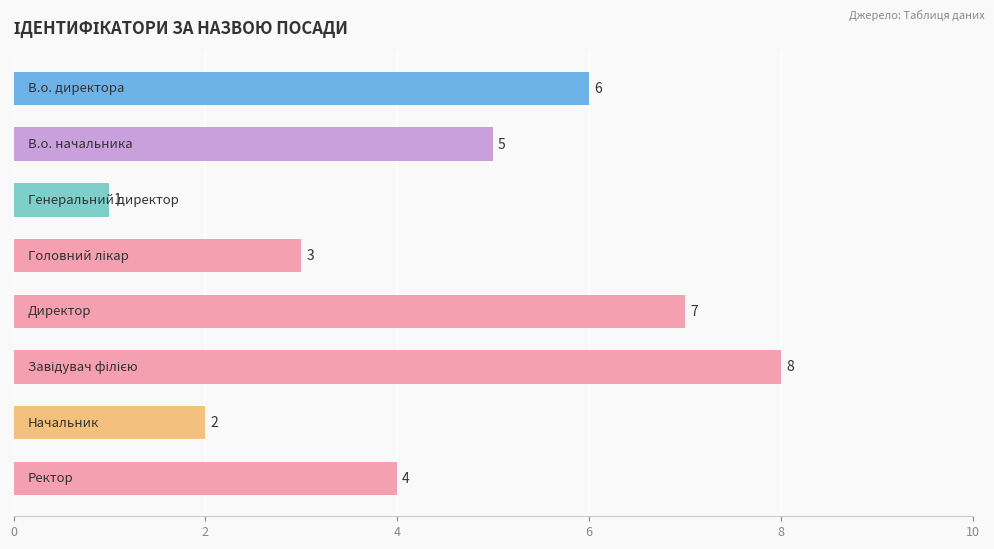

How many data points does each series have?

8